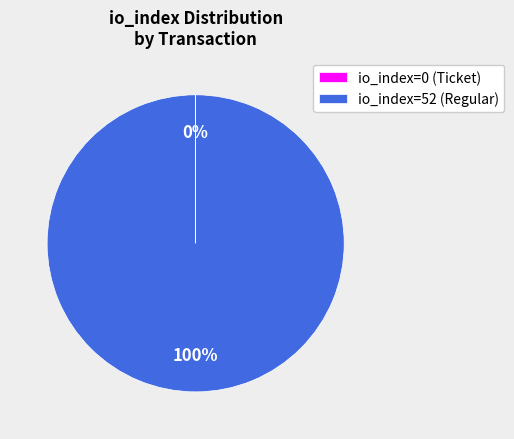

The io_index=52 (Regular) slice represents 100% of the pie. True or false?

True